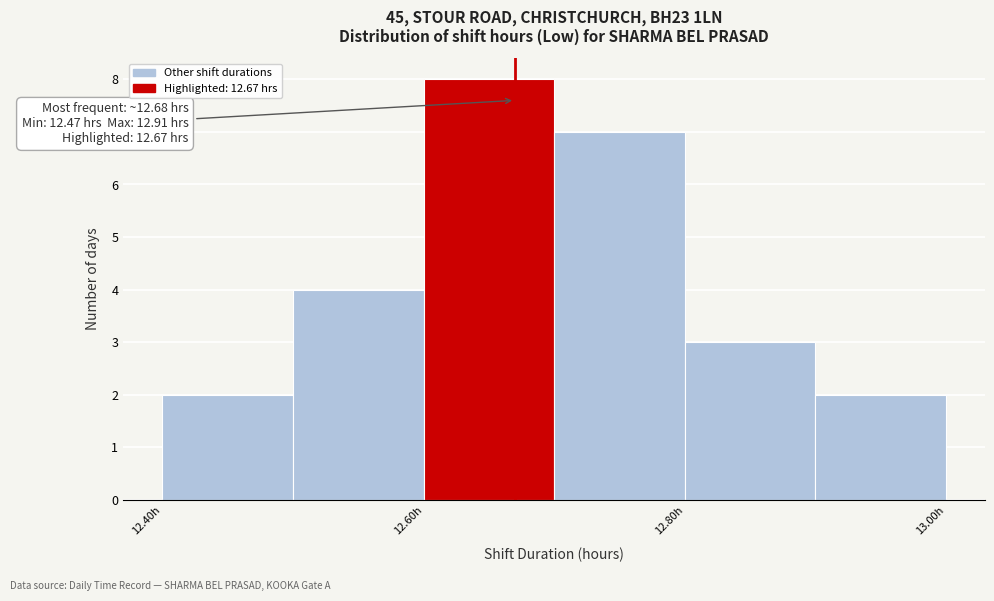

Over which range of the x-axis is the bar tallest?

12.6 to 12.7